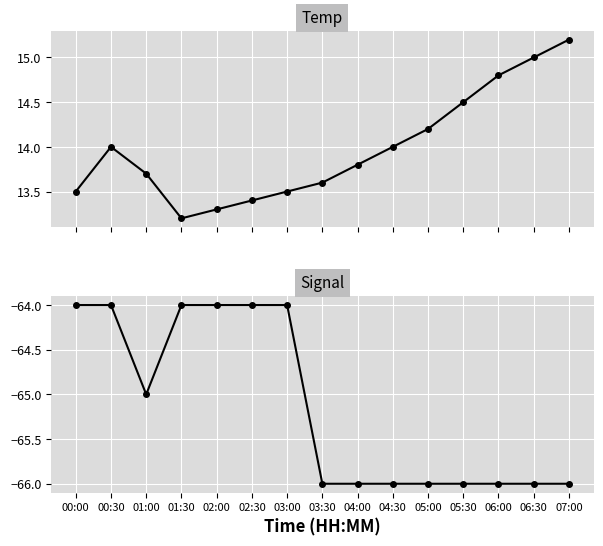

The value of Signal at 03:30 is -66.0. True or false?

True